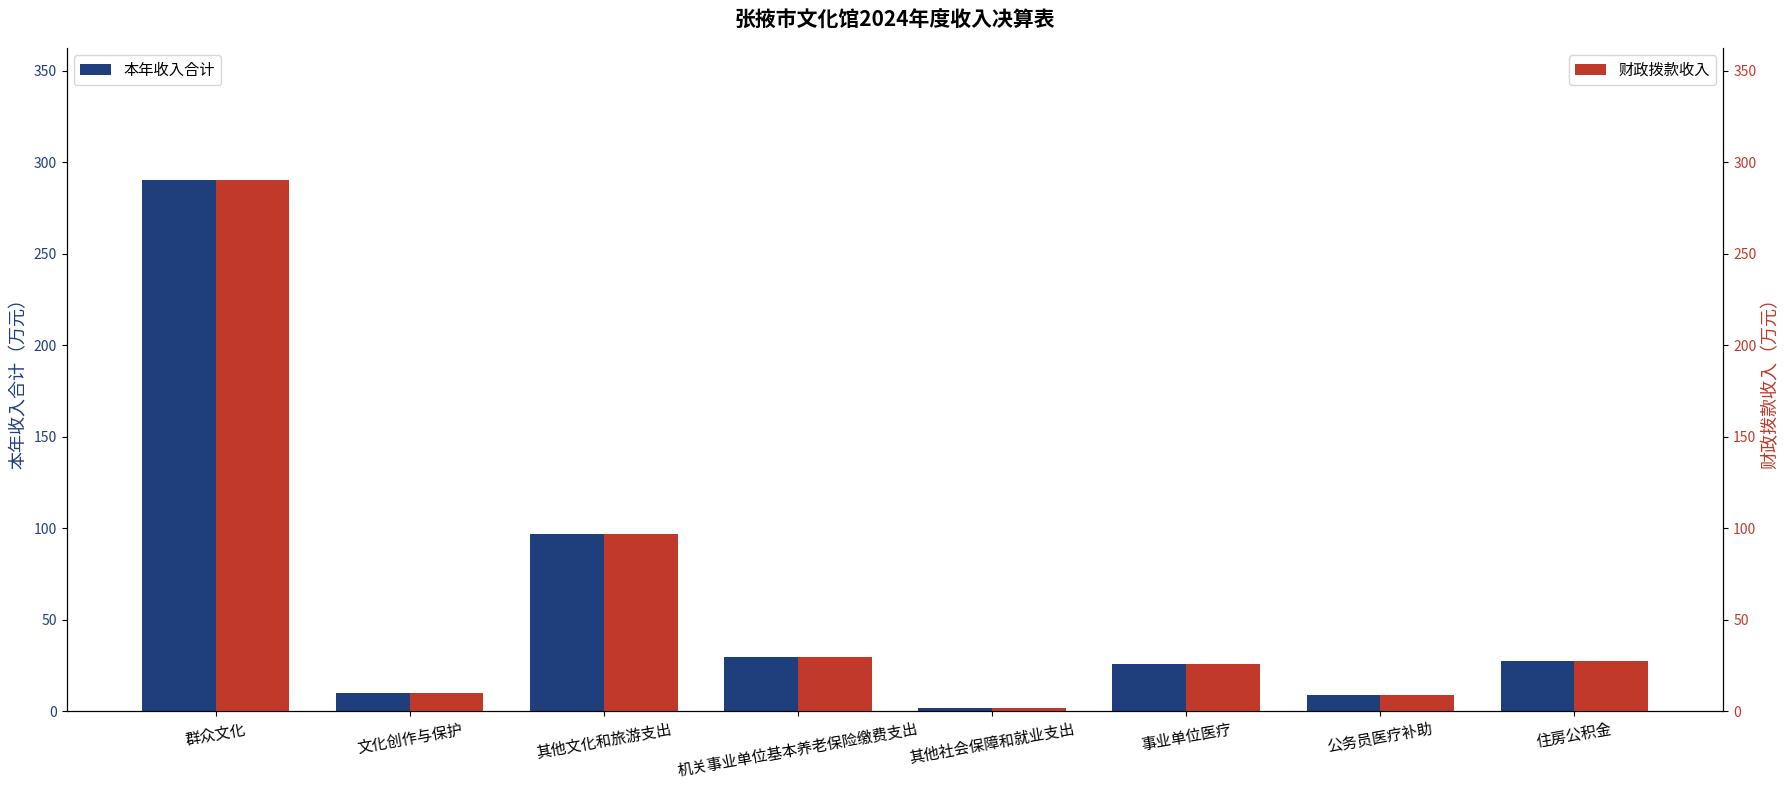

At which label does 本年收入合计 first exceed 27?

群众文化